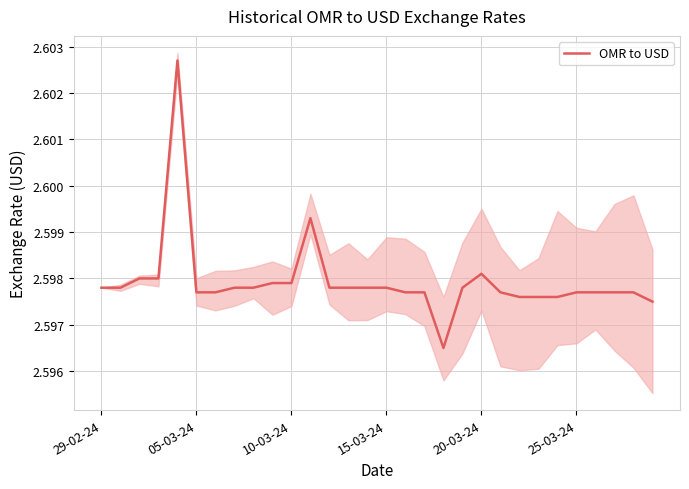

What is the label of the 15th point from the left?

14